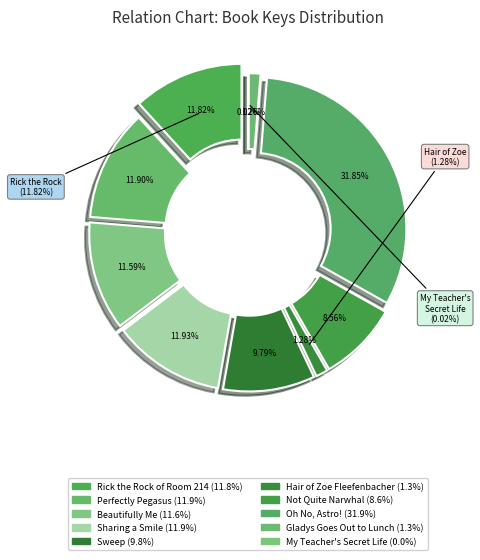

To the nearest percent, what portion does Not Quite Narwhal represent?

9%